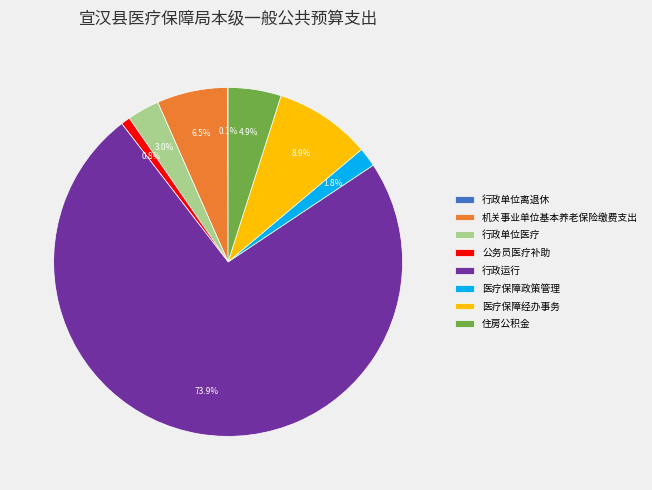

Combined, do 医疗保障经办事务 and 医疗保障政策管理 account for over 50%?

No